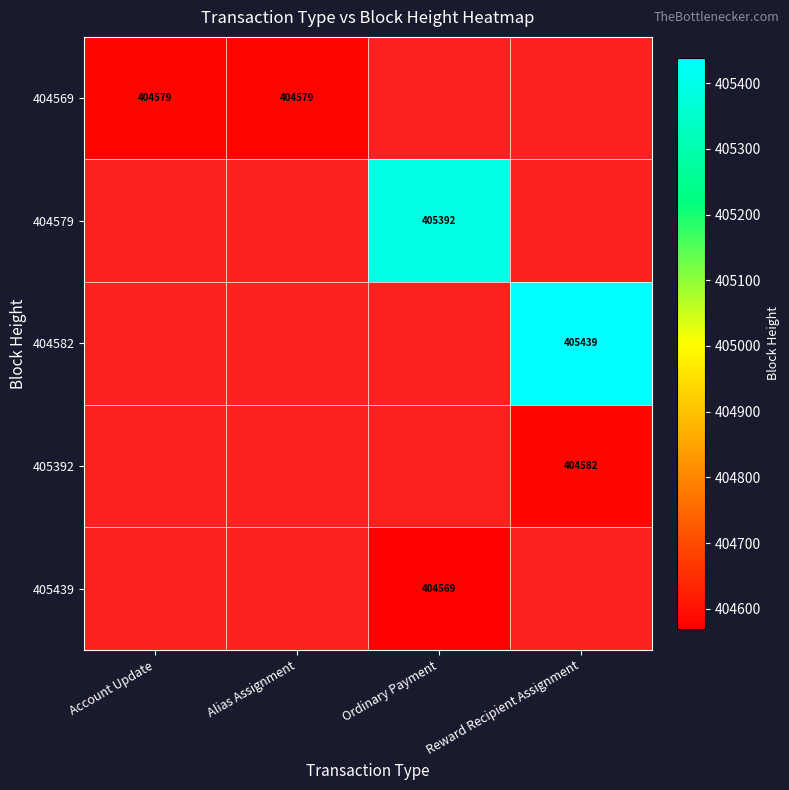

The 404569 series shows 404579 at Alias Assignment. True or false?

True